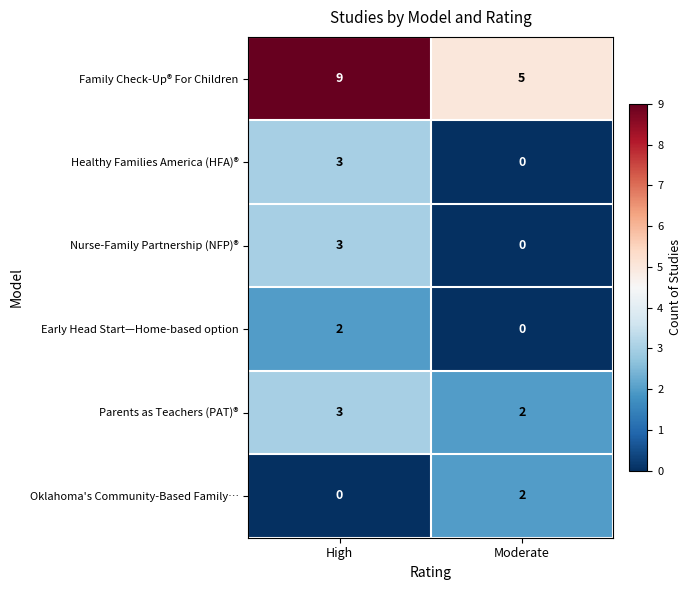

Rank the categories by Family Check-Up® For Children value from lowest to highest.

Moderate, High